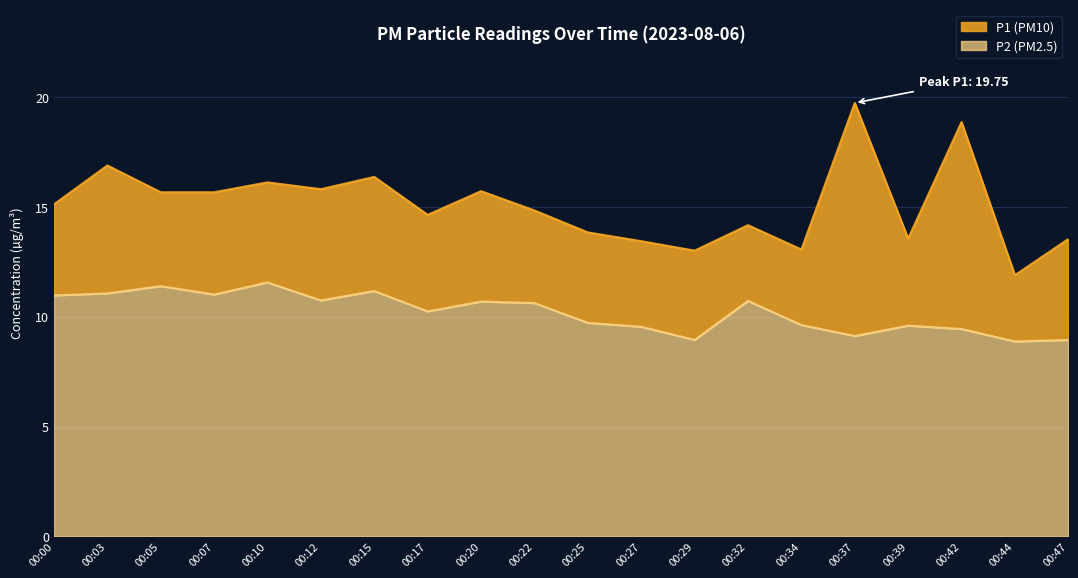

Rank the series at 00:17 from lowest to highest value.

P2, P1